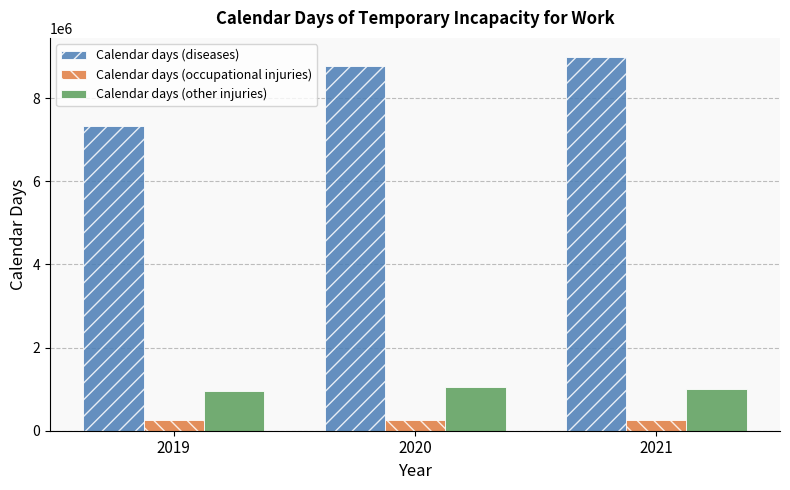

At 2021, list the series in order from smallest to largest.

Calendar days (occupational injuries), Calendar days (other injuries), Calendar days (diseases)